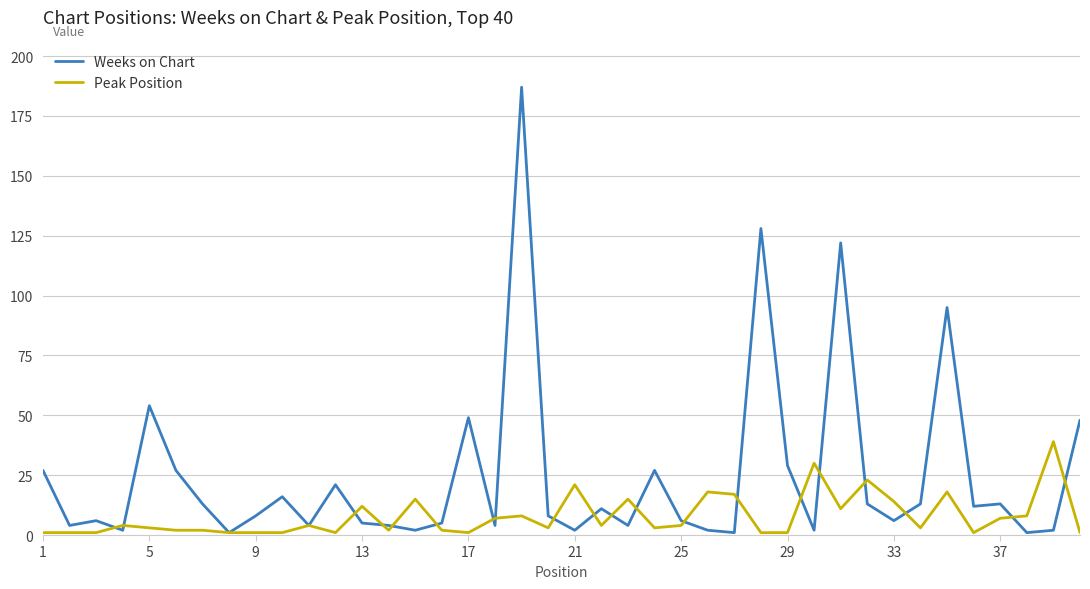

Which series has the widest spread of values?

Weeks on Chart